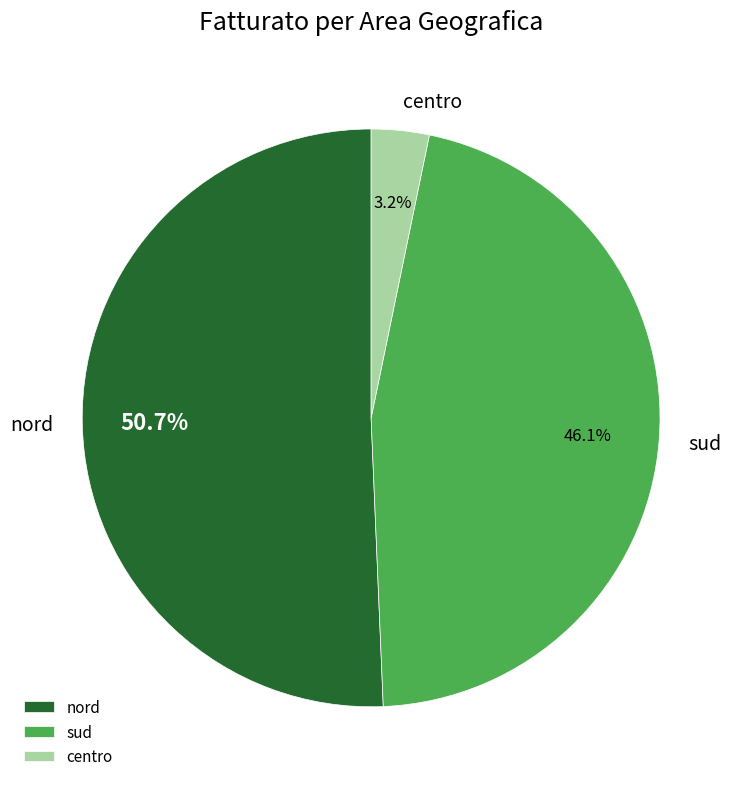

What is the majority slice?

nord